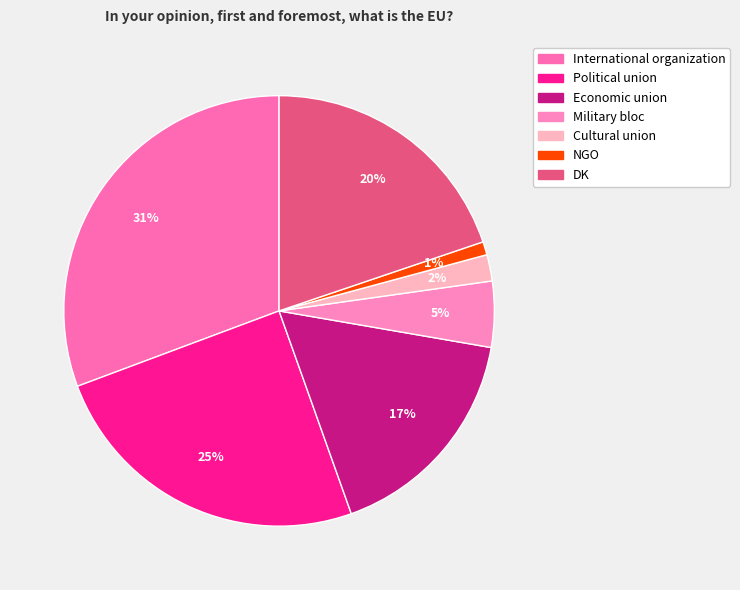

True or false: International organization accounts for 22% of the total.

False